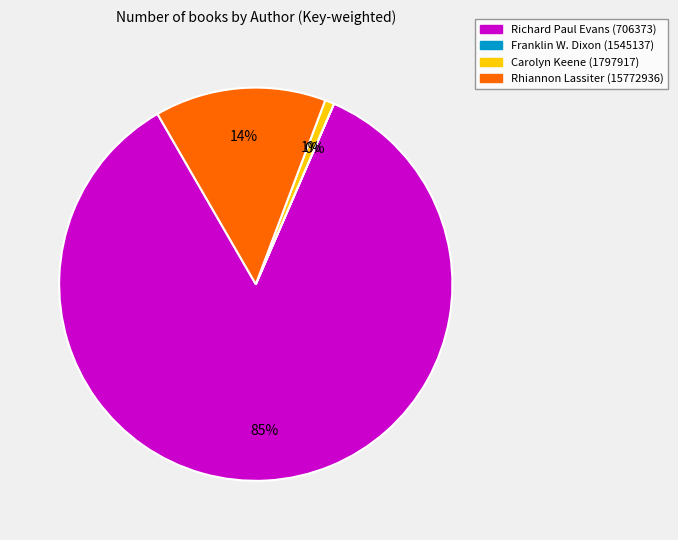

Is there a majority slice in this chart?

Yes